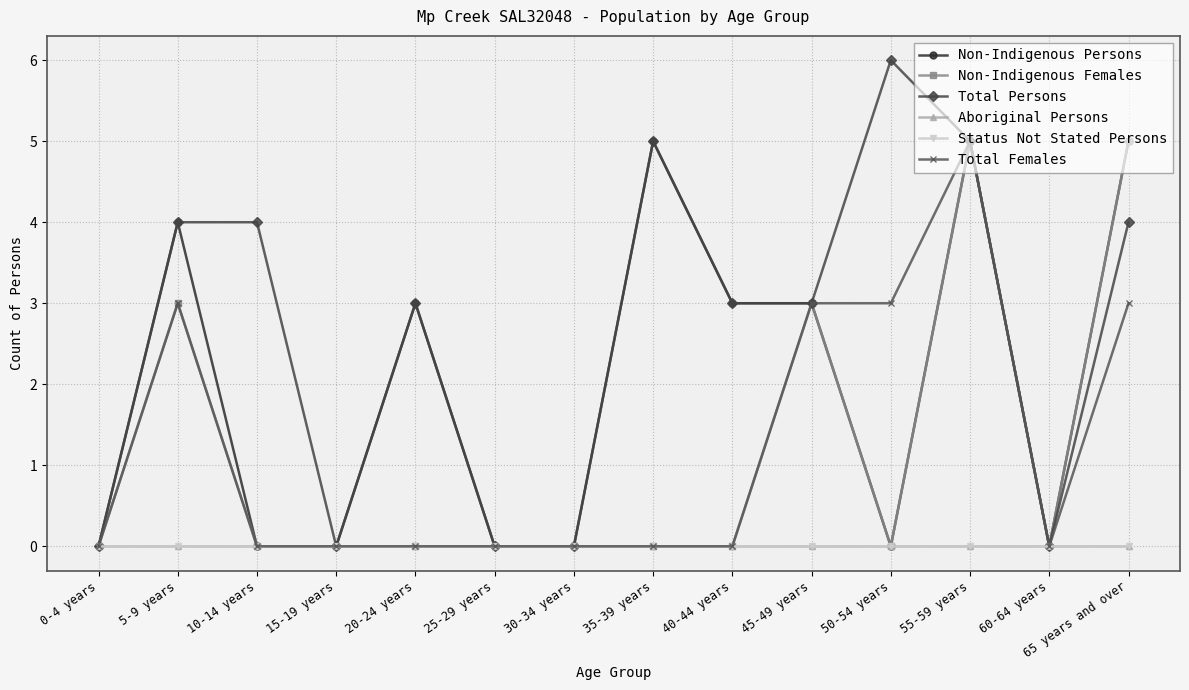

Does the chart have visible grid lines?

Yes